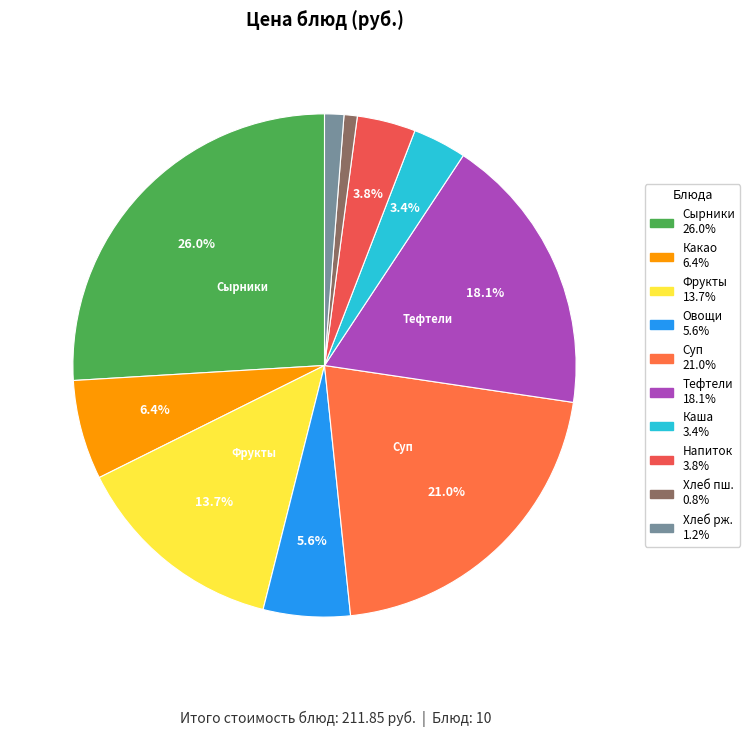

Rank the categories by value from lowest to highest.

ХЛЕБ ПШЕНИЧНЫЙ, ХЛЕБ РЖАНО ПШЕНИЧНЫЙ, КАША ПШЕНИЧНАЯ, НАПИТОК ИЗ ГРУШИ ДИЧКИ, ОВОЩИ ПО СЕЗОНУ, КАКАО, ФРУКТЫ СВЕЖИЕ, ТЕФТЕЛИ ИЗ ГОВЯДИНЫ С РИСОМ, СУП КАРТОФЕЛЬНЫЙ С МЯСНЫМИ ФРИКАДЕЛЬКАМИ, СЫРНИКИ ИЗ ТВОРОГА с медом